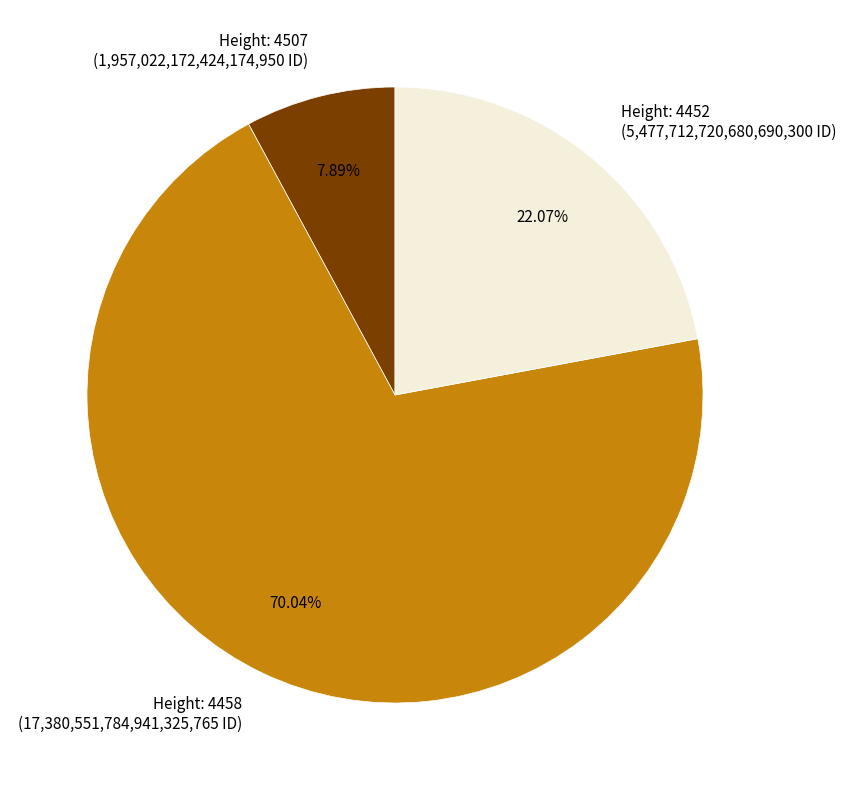

How many segments does this pie chart have?

3